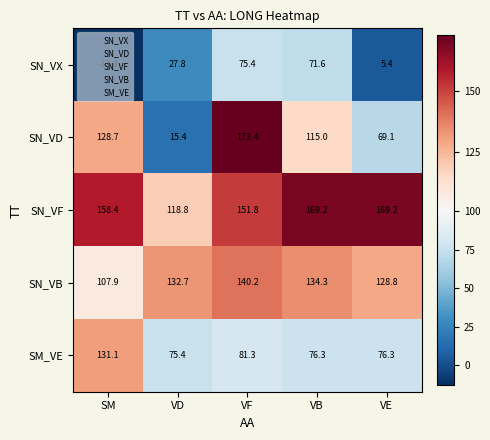

The SM_VE series shows 131.1 at SM. True or false?

True